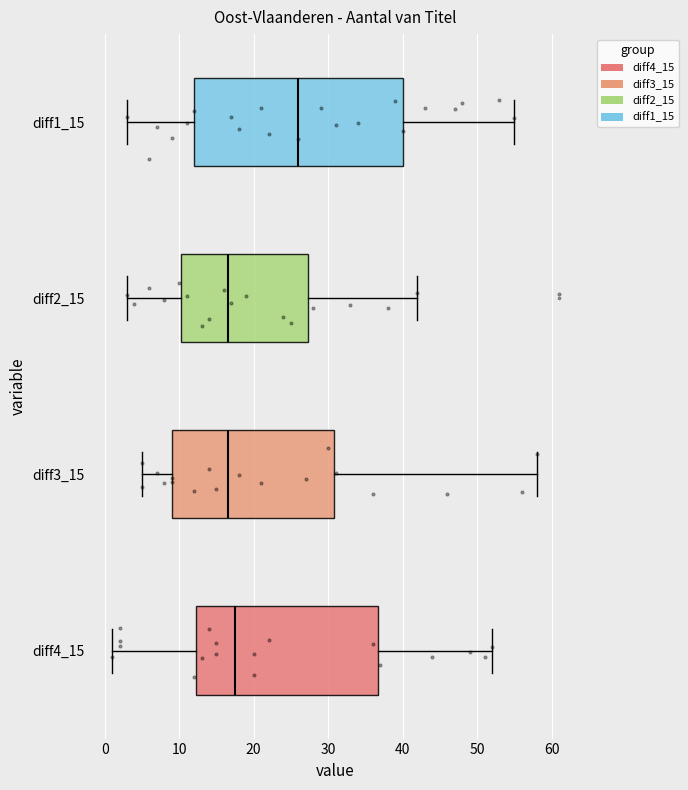

Which box's median line is the furthest to the right?

diff1_15